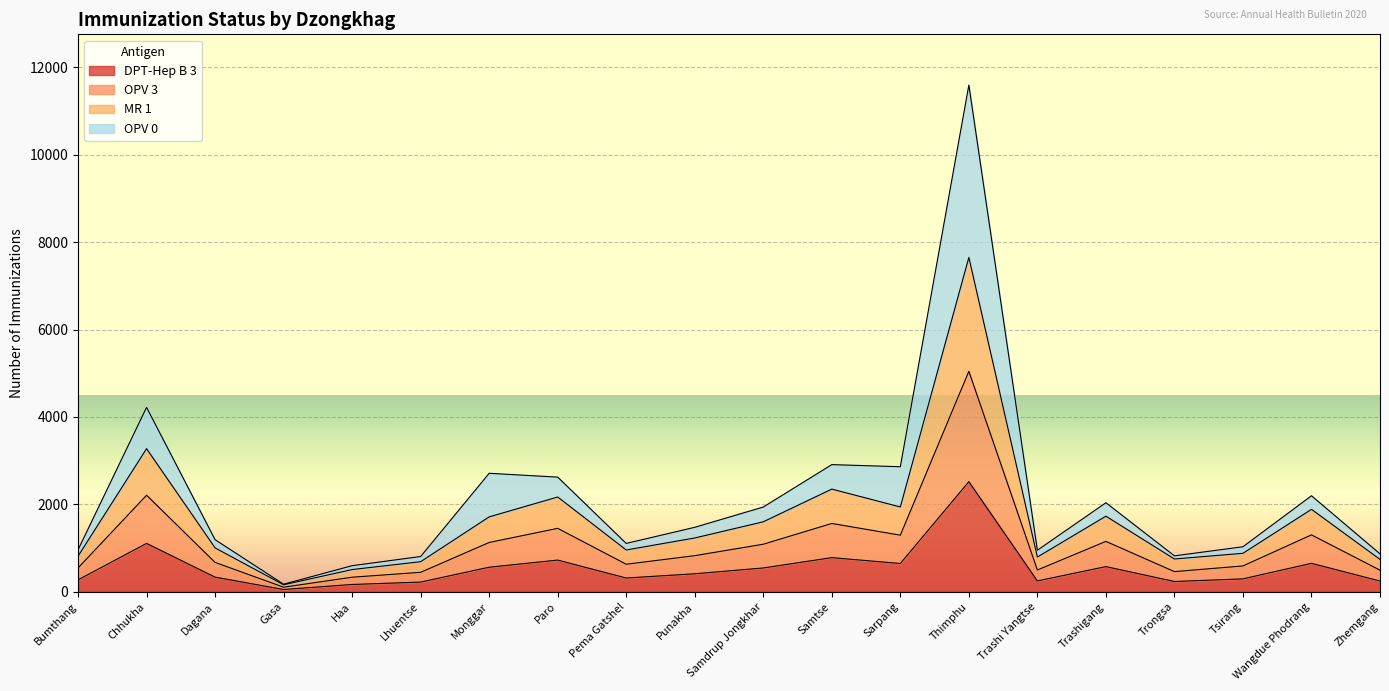

What is the label of the 15th point from the left?

Trashi Yangtse